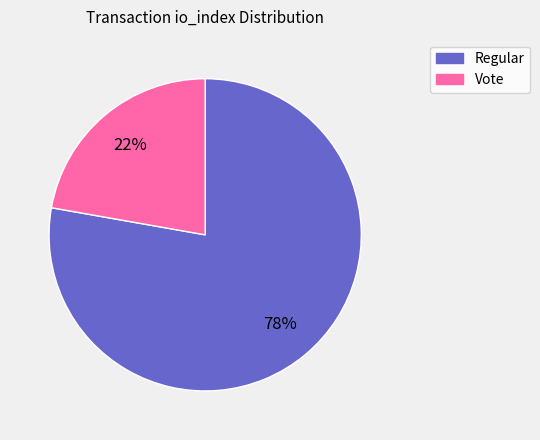

Does any single category account for the majority?

Yes